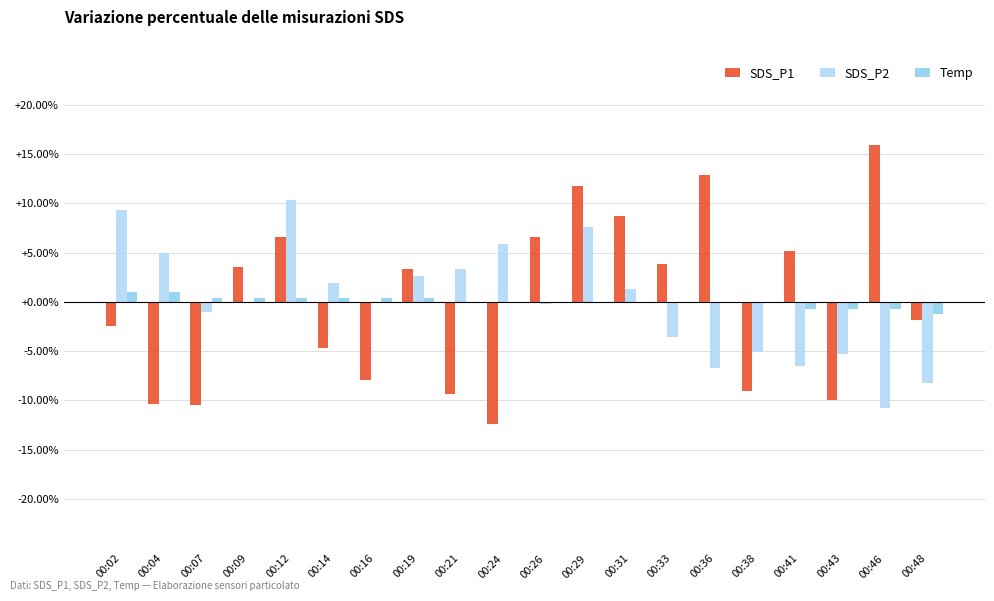

At which category does the chart reach its peak across all series?

00:46